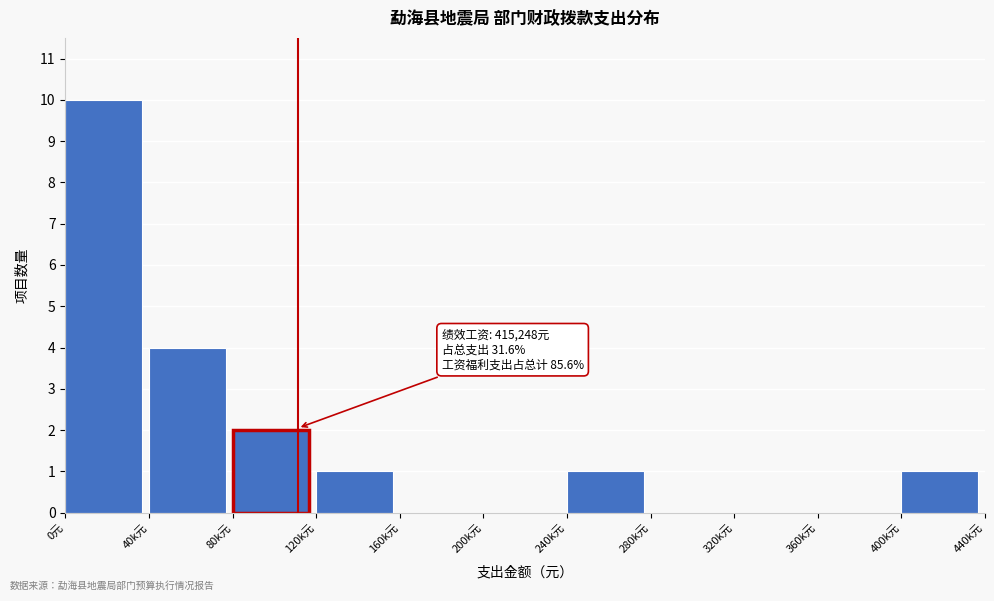

Reading right to left, extract all data points from this chart.

400k元=1	360k元=0	320k元=0	280k元=0	240k元=1	200k元=0	160k元=0	120k元=1	80k元=2	40k元=4	0元=10